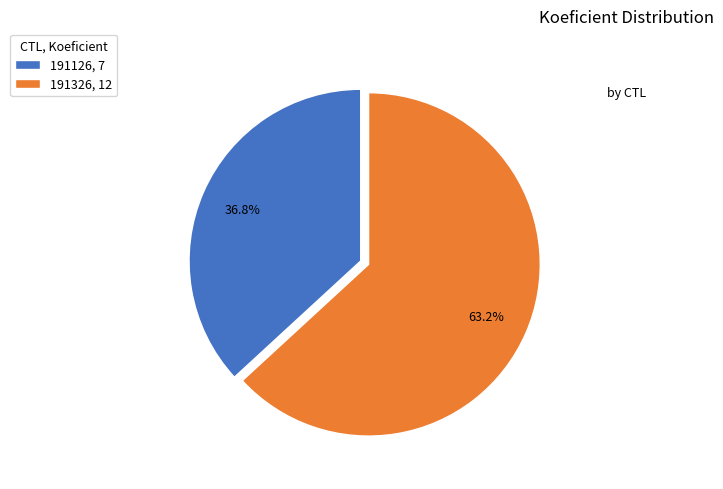

The 191126 slice represents 48% of the pie. True or false?

False